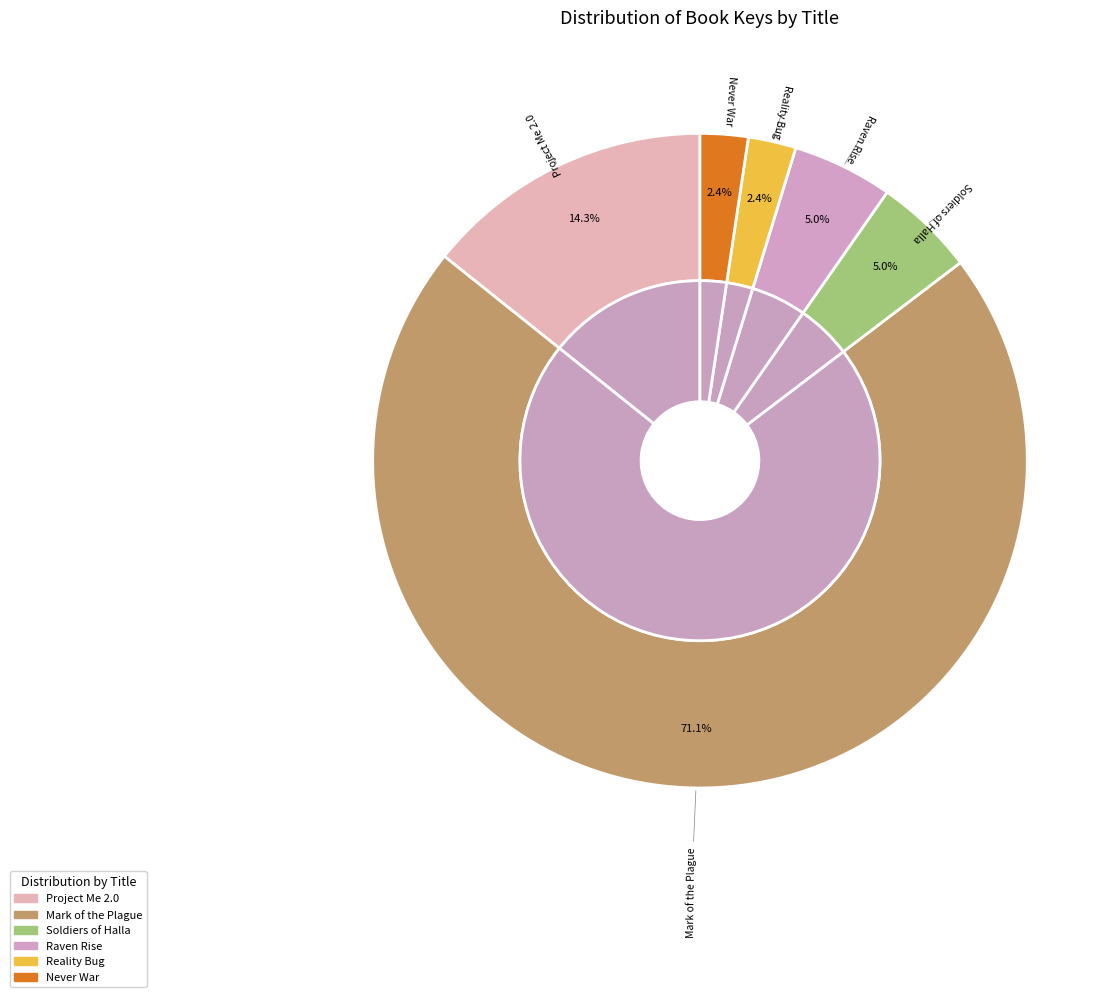

The Soldiers of Halla slice represents 5% of the pie. True or false?

True